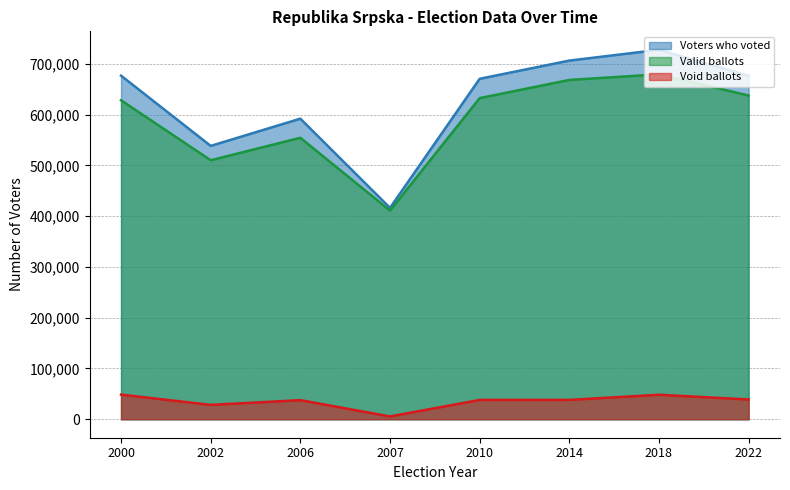

What are all the series names shown in the legend?

Voters who voted, Valid ballots, Void ballots